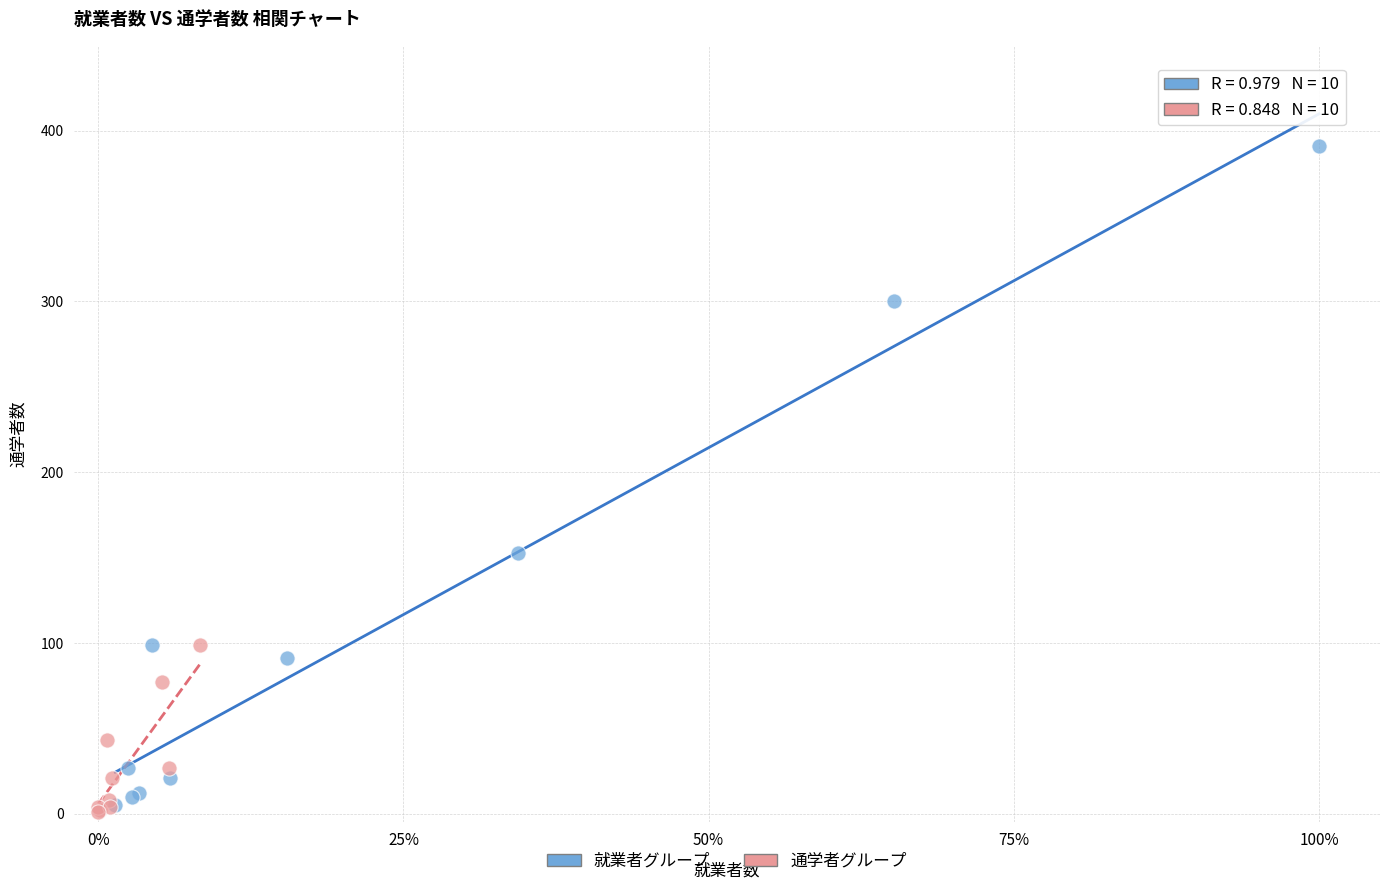

Which series reaches the maximum Y coordinate?

就業者グループ